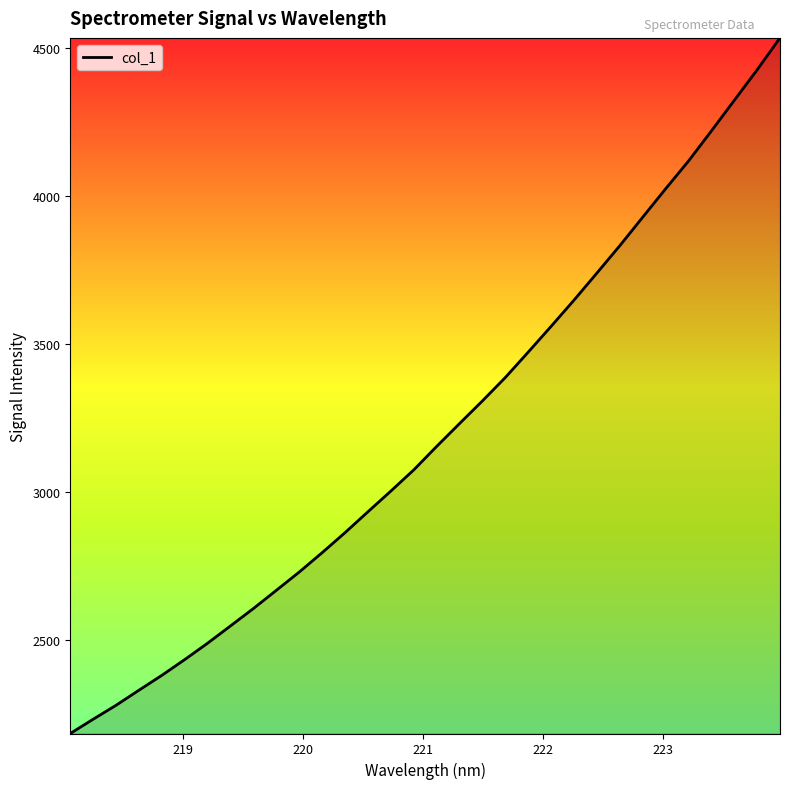

What is the greatest value displayed?

4535.5